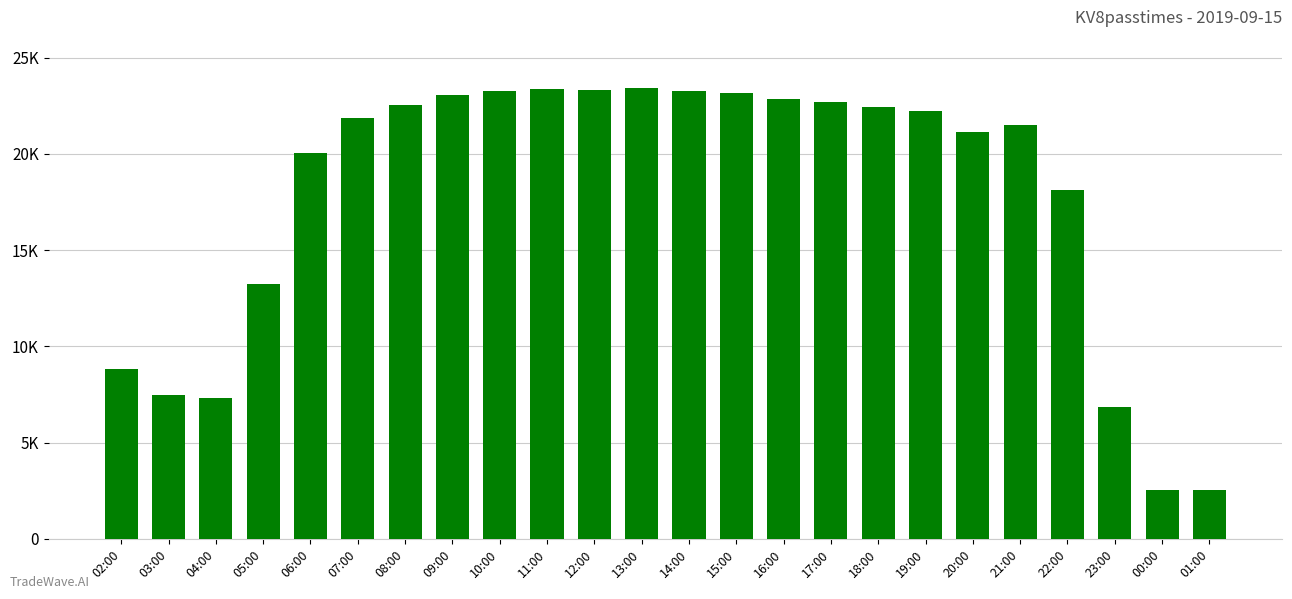

Rank the categories by value from lowest to highest.

00:00, 01:00, 23:00, 04:00, 03:00, 02:00, 05:00, 22:00, 06:00, 20:00, 21:00, 07:00, 19:00, 18:00, 08:00, 17:00, 16:00, 09:00, 15:00, 10:00, 14:00, 12:00, 11:00, 13:00